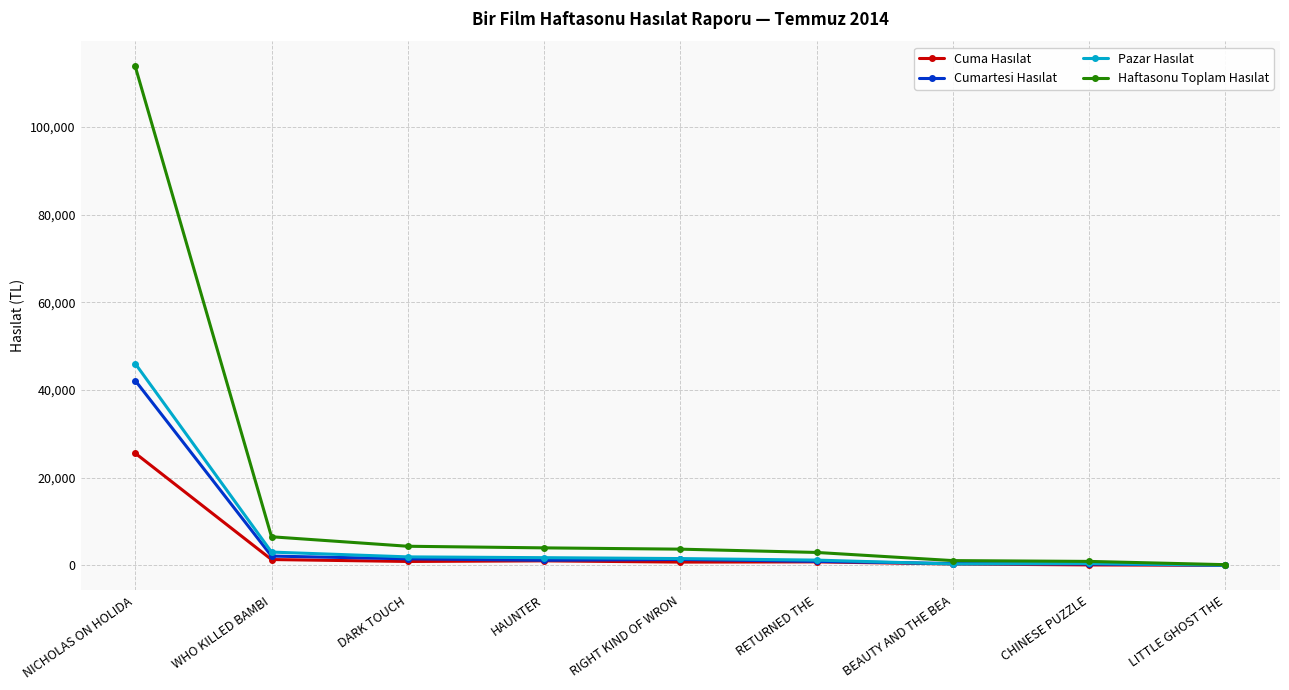

At which category is the sum across all series the highest?

NICHOLAS ON HOLIDA